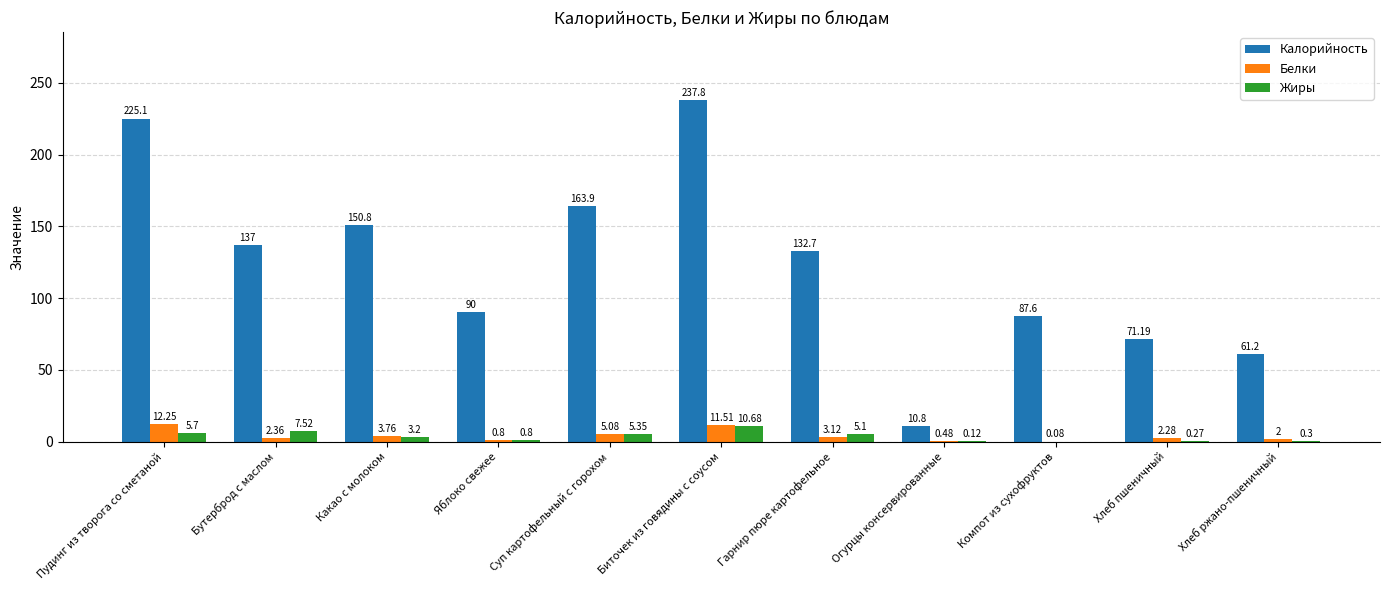

What is the sum of the Калорийность values at Компот из сухофруктов and Хлеб пшеничный?

158.8